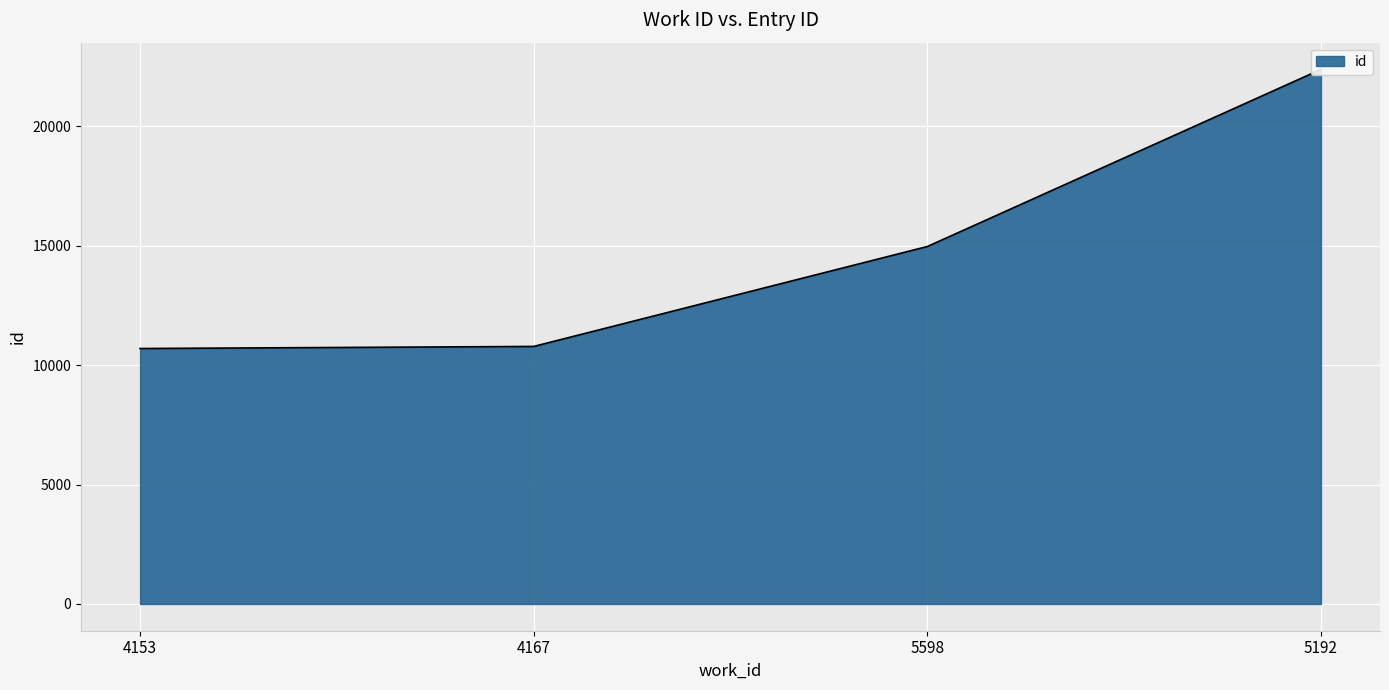

Reading right to left, extract all data points from this chart.

22378	14964	10781	10694